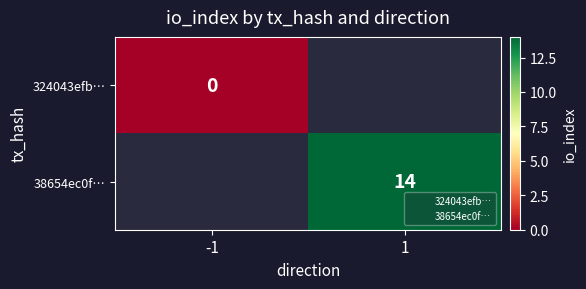

True or false: 38654ec0f… has a value of 14.0 at 1.

True